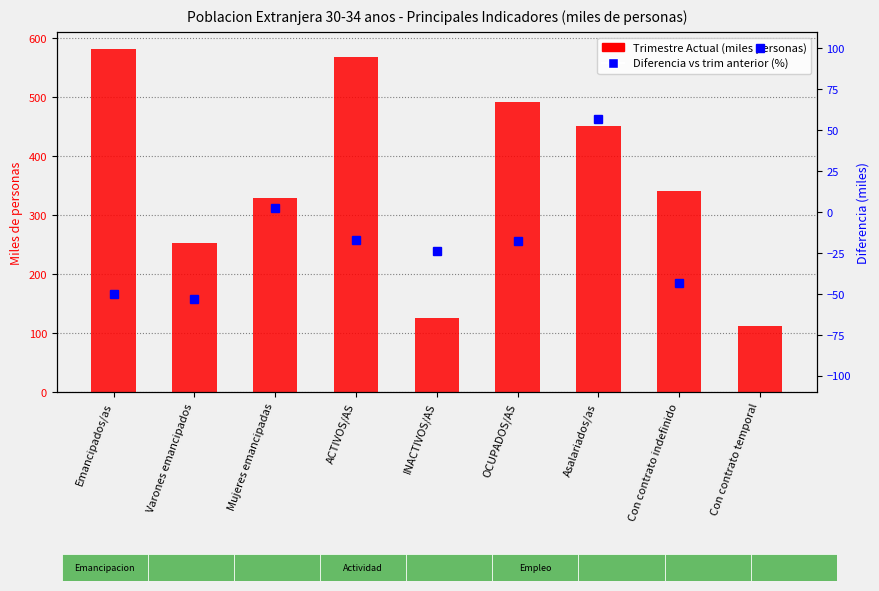

Does the chart contain stacked bars?

No